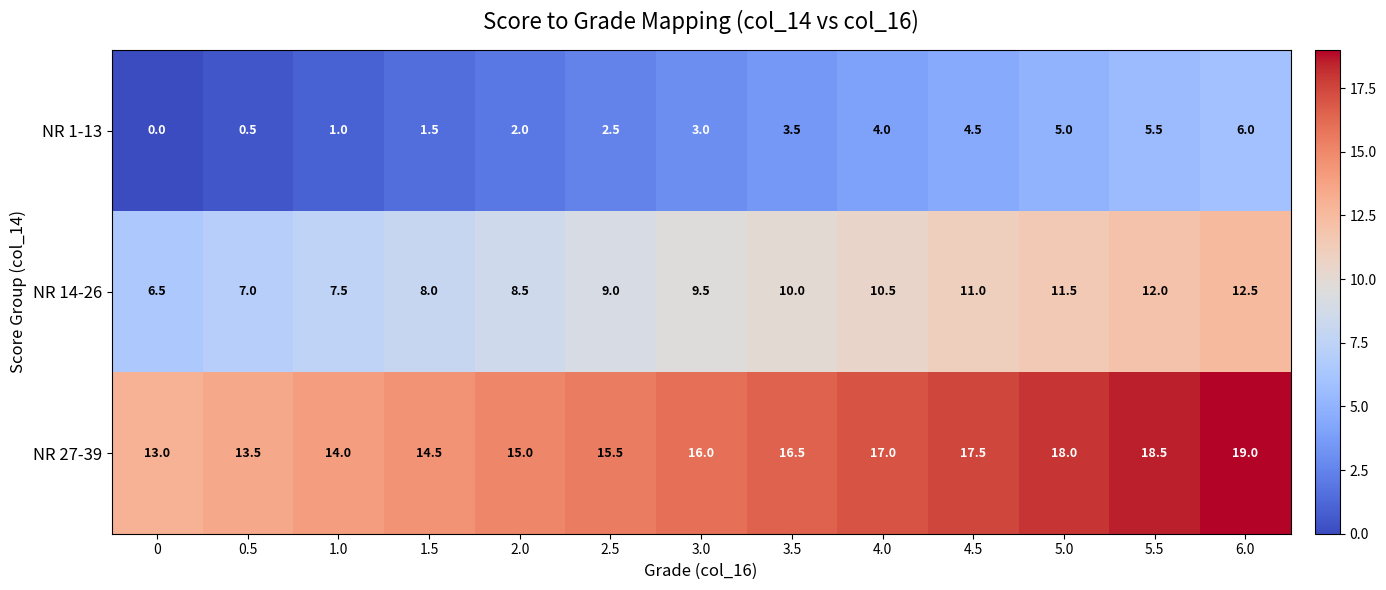

What is the spread (max minus min) of values at 4.0?

13.0